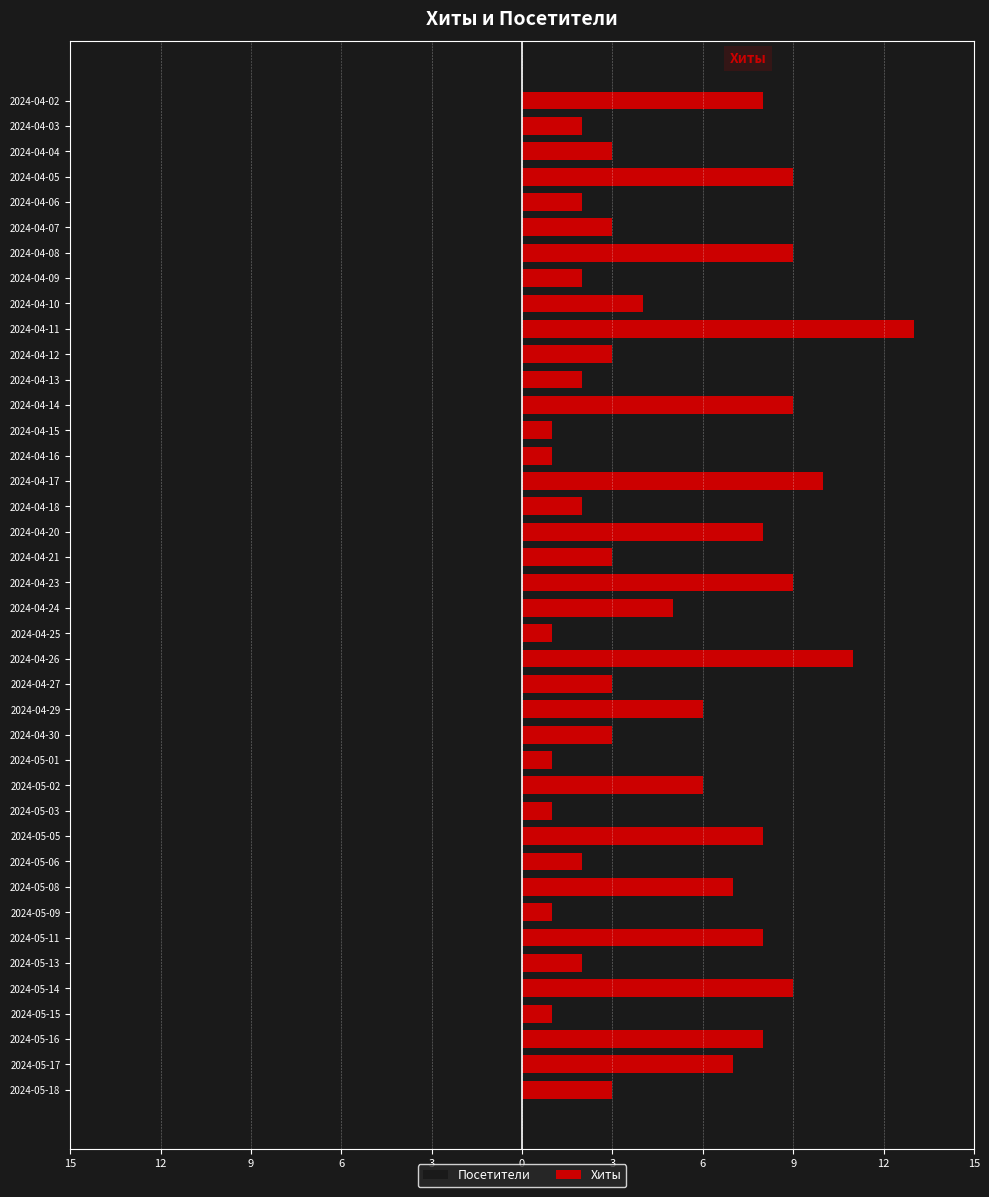

Which series has the largest total across all categories?

Хиты